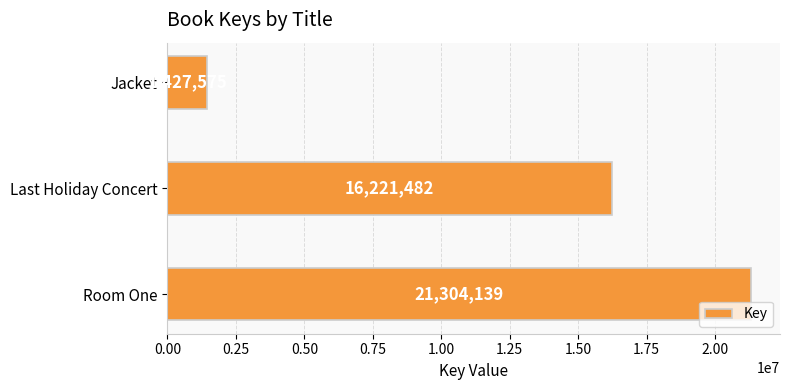

List the labels in order of value, largest first.

Room One, Last Holiday Concert, Jacket